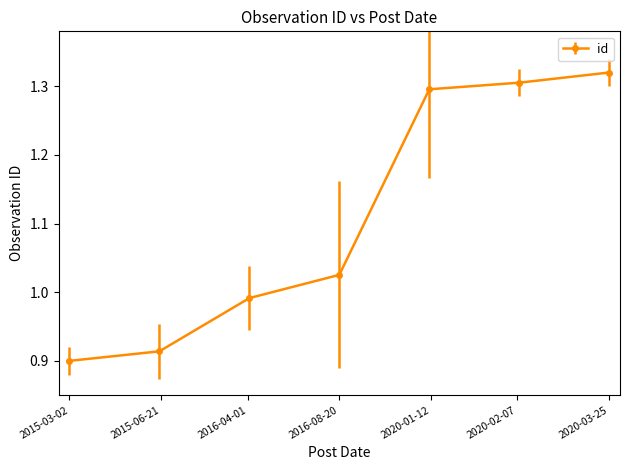

Is this an area chart (filled region under the line)?

No